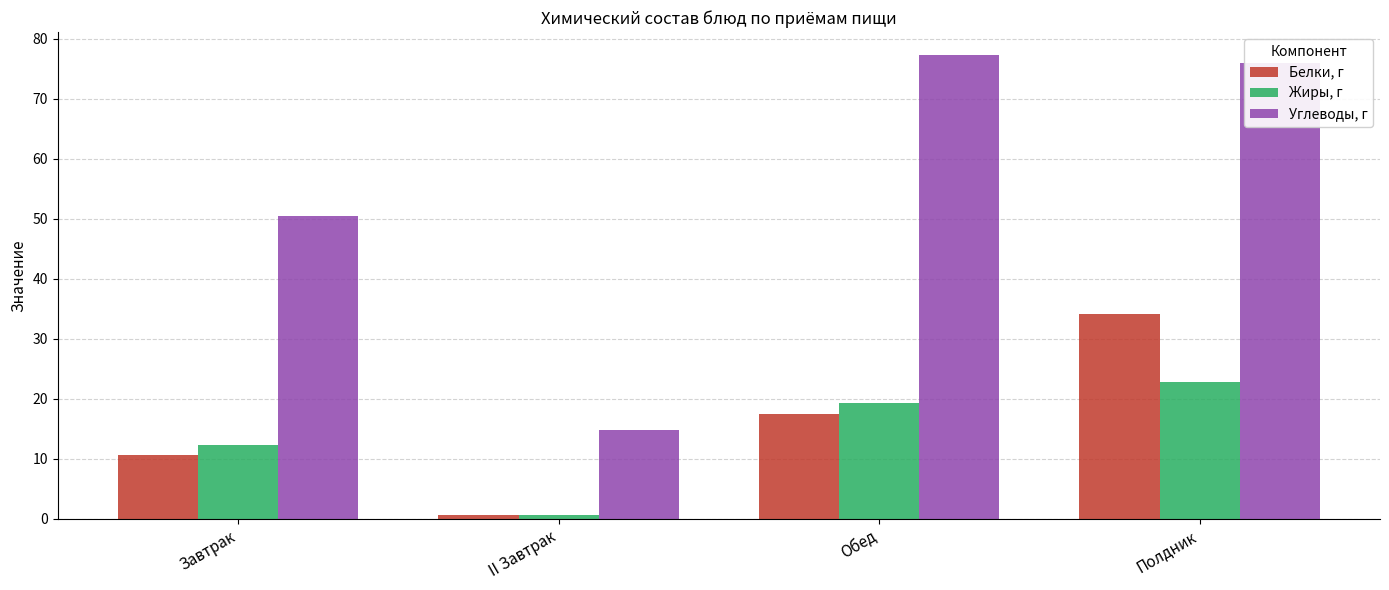

What is the sum of the Жиры, г values at Завтрак and II Завтрак?

13.0